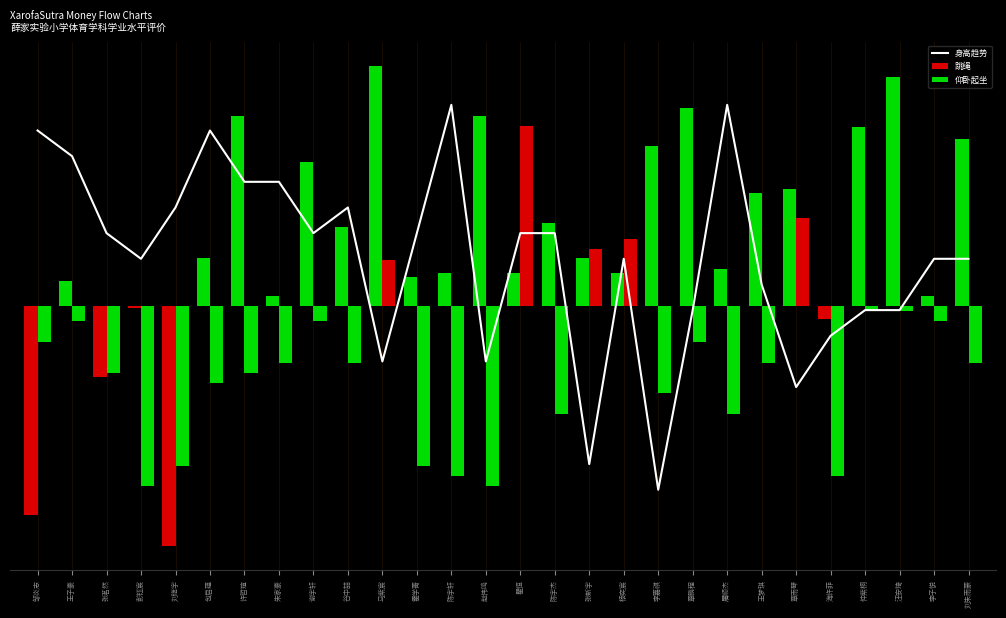

What is the difference between the maximum and minimum values in the 身高趋势 series?

160.2